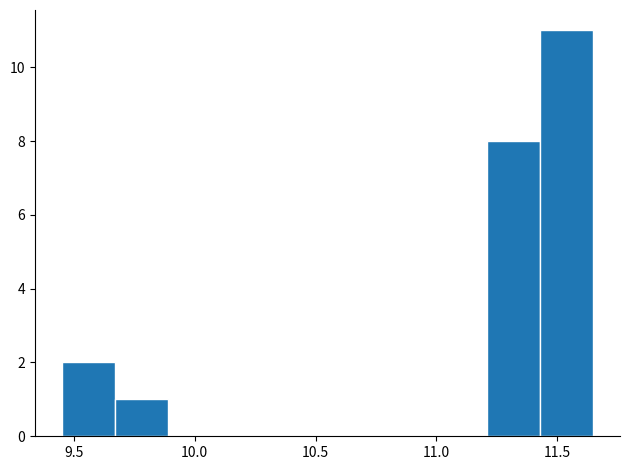

Reading left to right, list every bar in this chart as the range it spans on the x-axis followed by its height. Neither the bar edges nor the heights are printed on the chart, so give them approximately, as read against the axes.

9.45 to 9.67: 2
9.67 to 9.89: 1
9.89 to 10.11: 0
10.11 to 10.33: 0
10.33 to 10.55: 0
10.55 to 10.77: 0
10.77 to 10.99: 0
10.99 to 11.21: 0
11.21 to 11.43: 8
11.43 to 11.65: 11